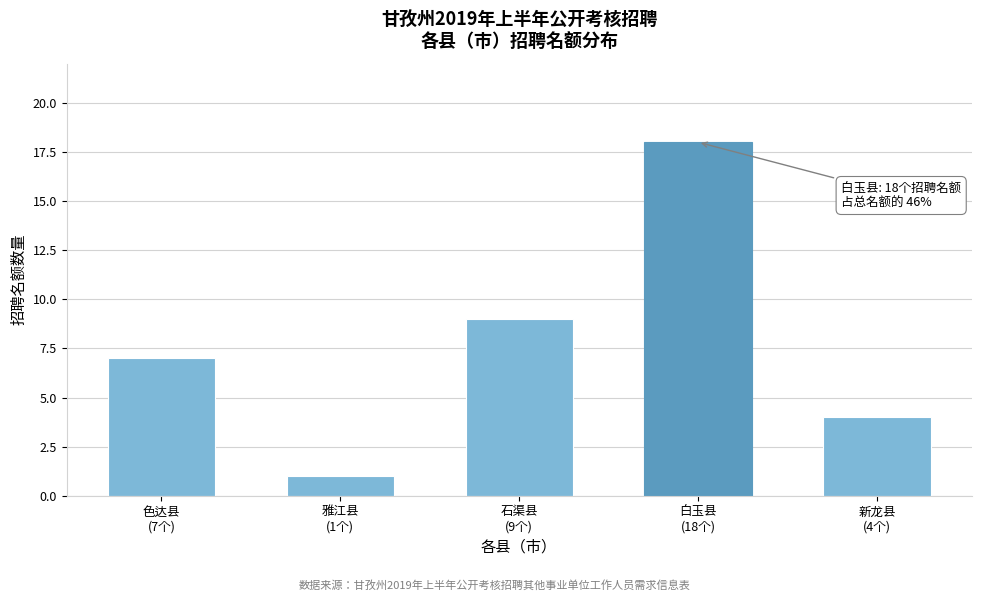

Reading right to left, list all the values displayed in this chart.

4	18	9	1	7